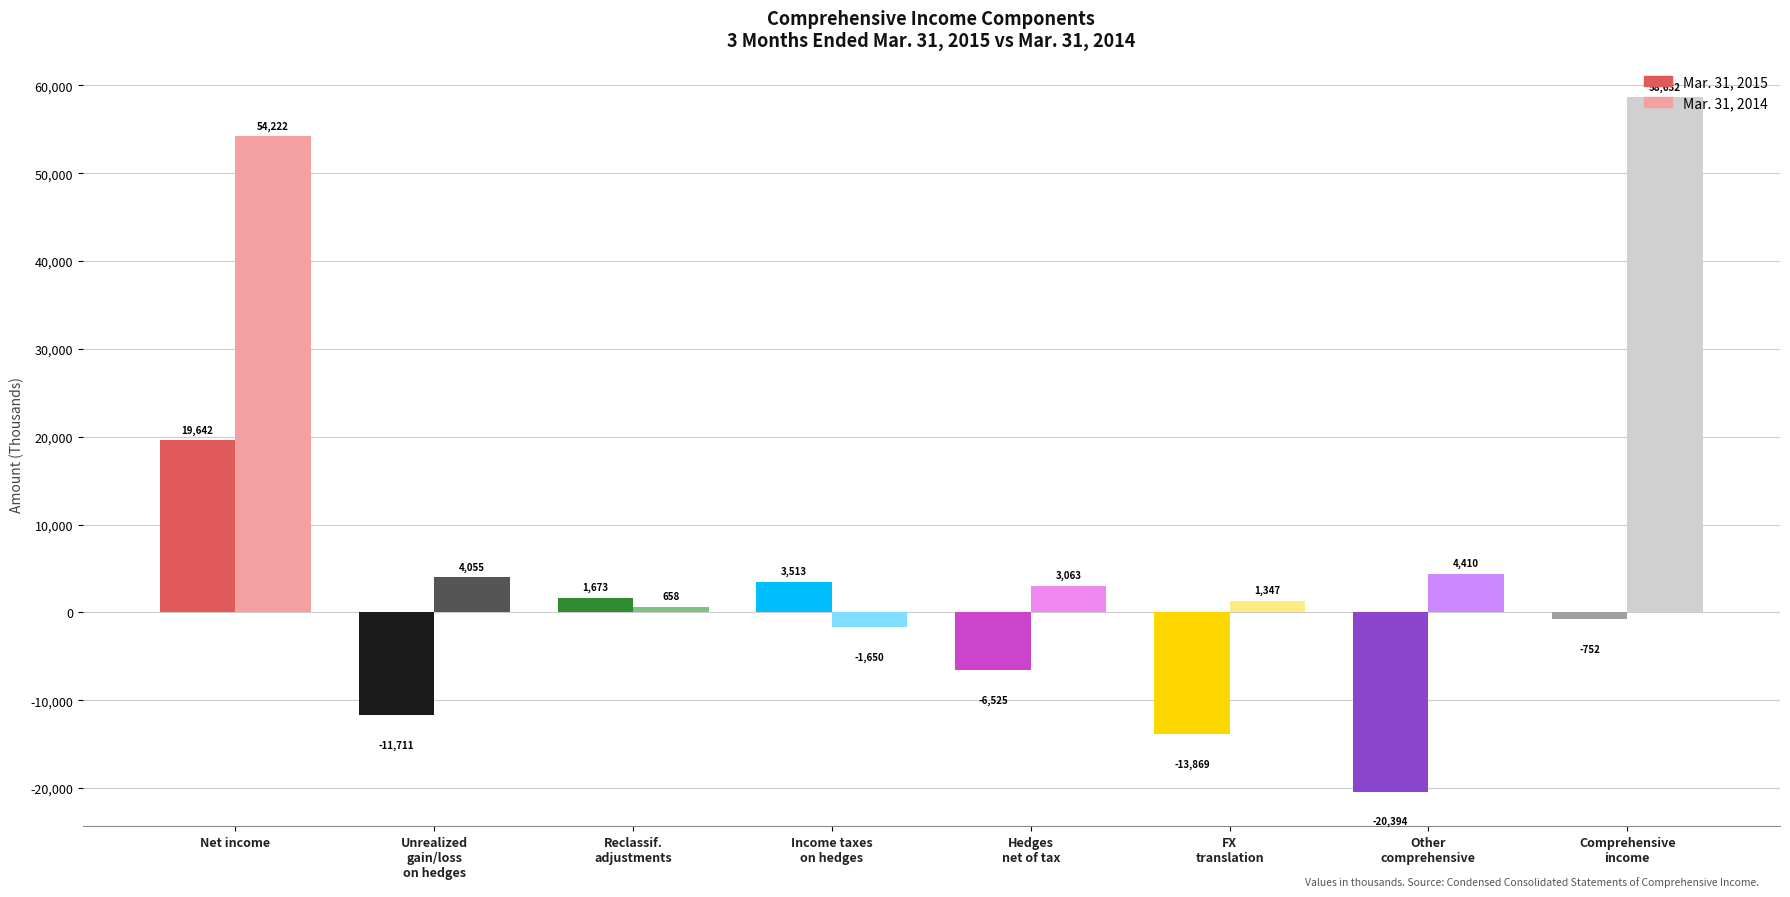

The Mar. 31, 2014 series shows 6048 at Unrealized gain (loss) on hedges arising. True or false?

False